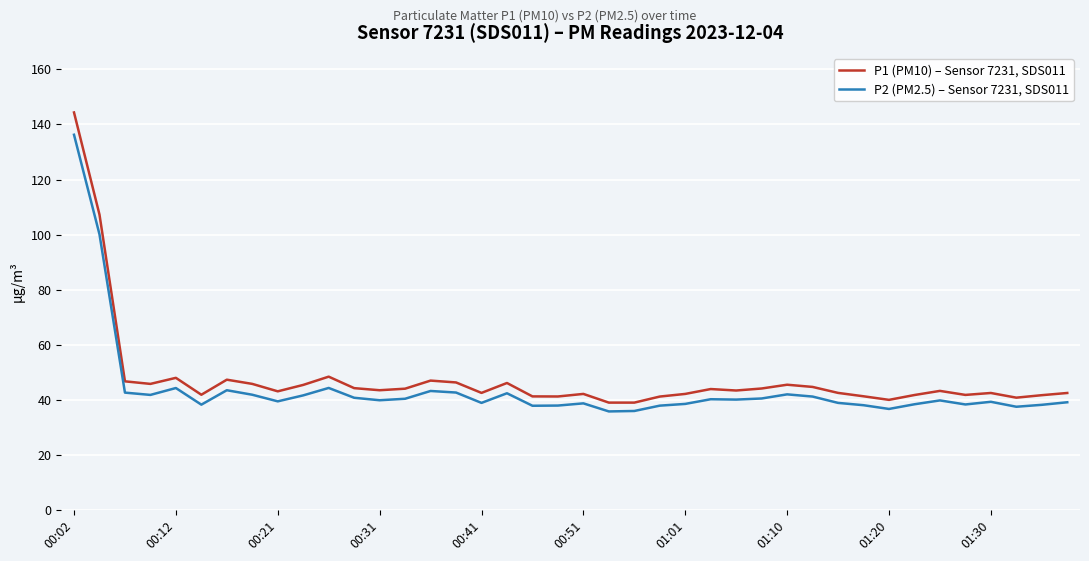

Which series has the widest spread of values?

P1 (PM10) – Sensor 7231, SDS011